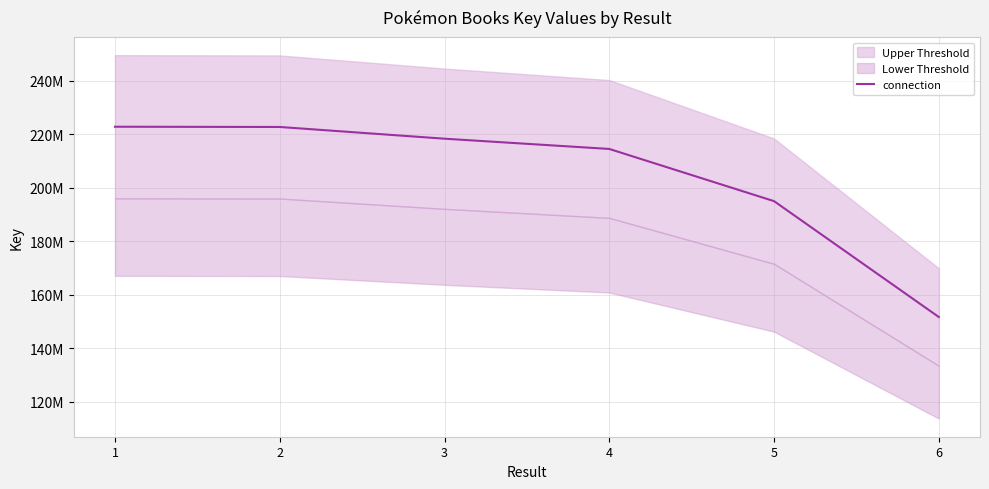

Which has a higher value, 2 or 1?

1